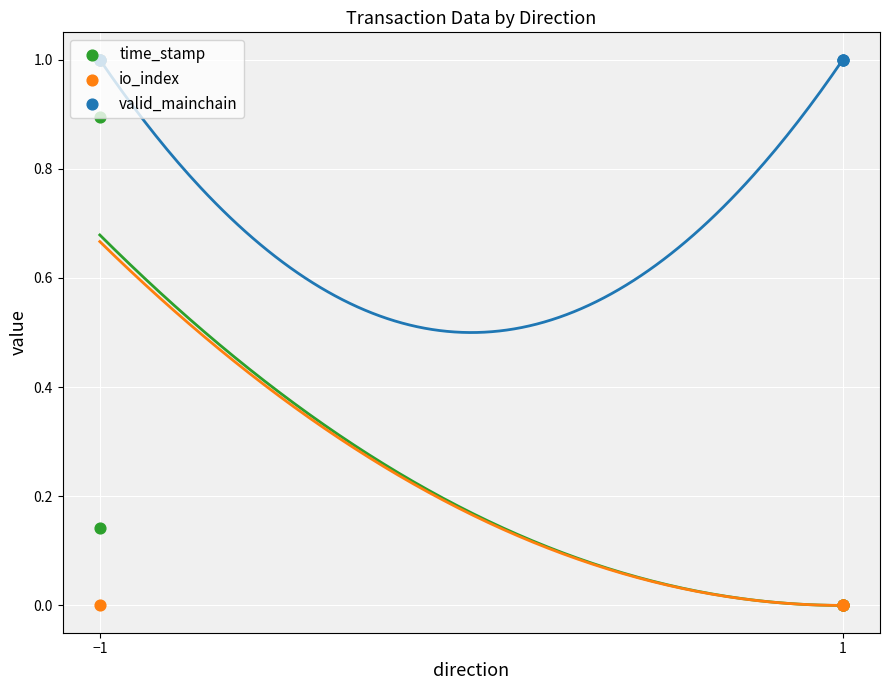

Which series reaches the maximum Y coordinate?

time_stamp